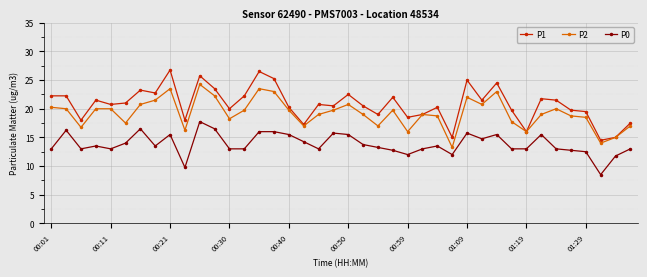

List the series in order of their overall mean, highest first.

P1, P2, P0